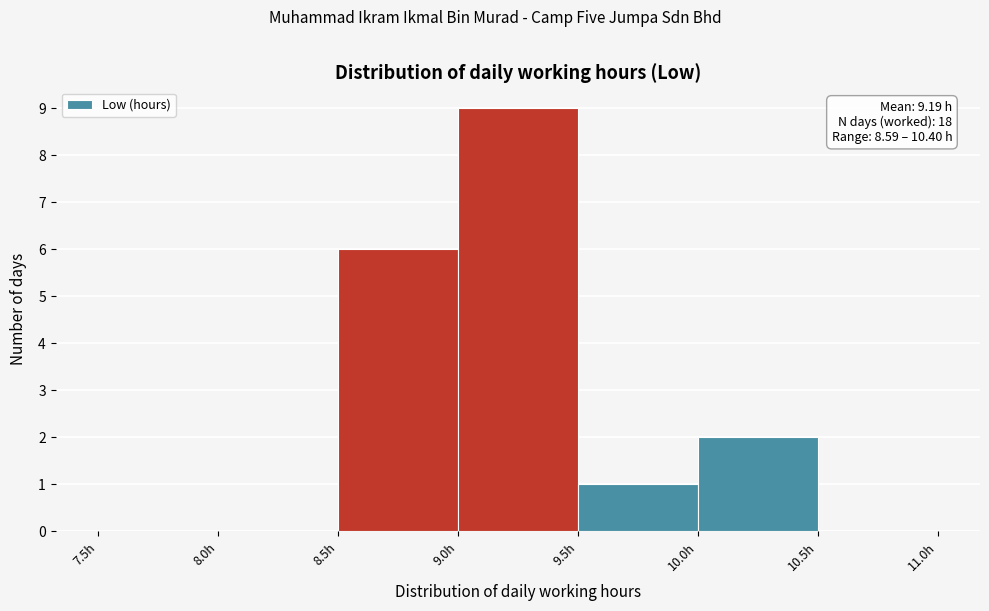

Which range on the x-axis has the tallest bar?

9.0 to 9.5